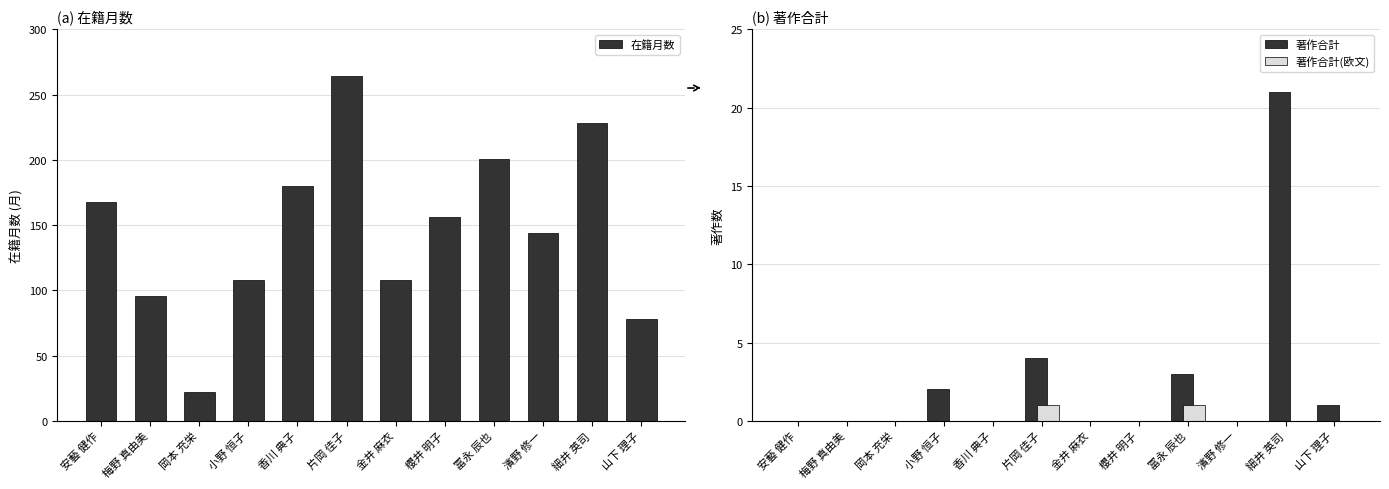

Which category has the highest value in the 著作合計 series?

細井 英司